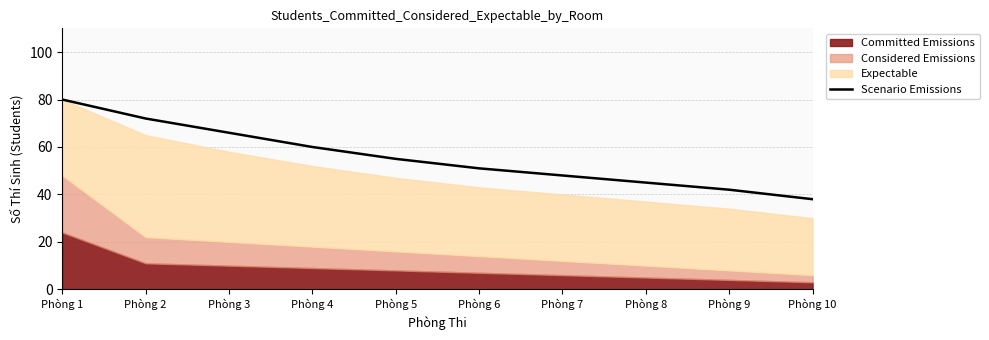

List the labels in order of value, largest first.

Phòng 1, Phòng 2, Phòng 3, Phòng 4, Phòng 5, Phòng 6, Phòng 7, Phòng 8, Phòng 9, Phòng 10